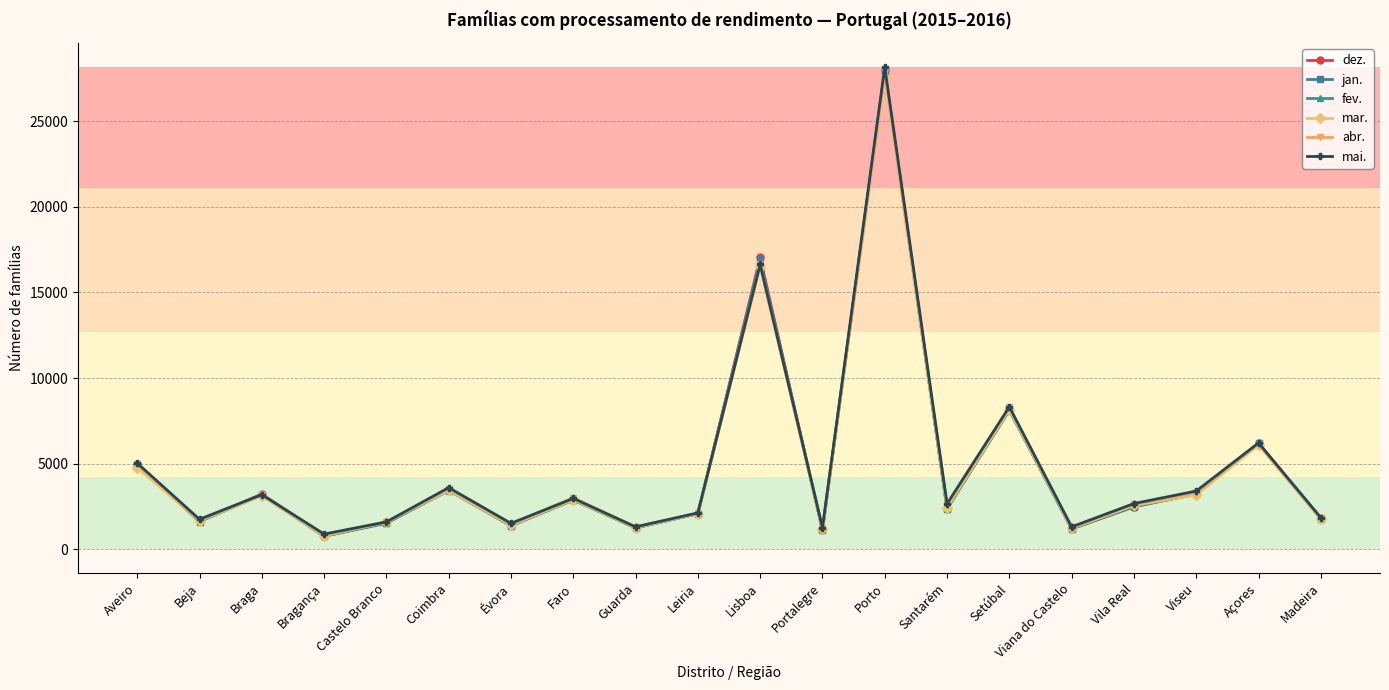

Which category has the highest value across all series?

Porto